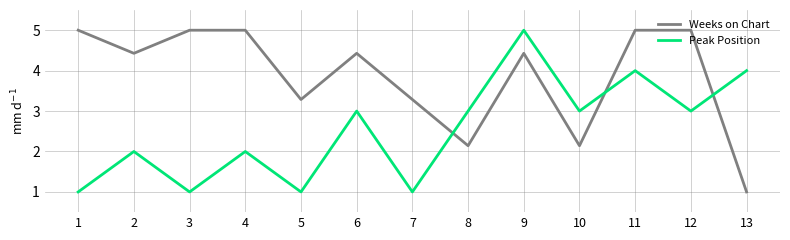

What is the sum of all Weeks on Chart values?

50.1